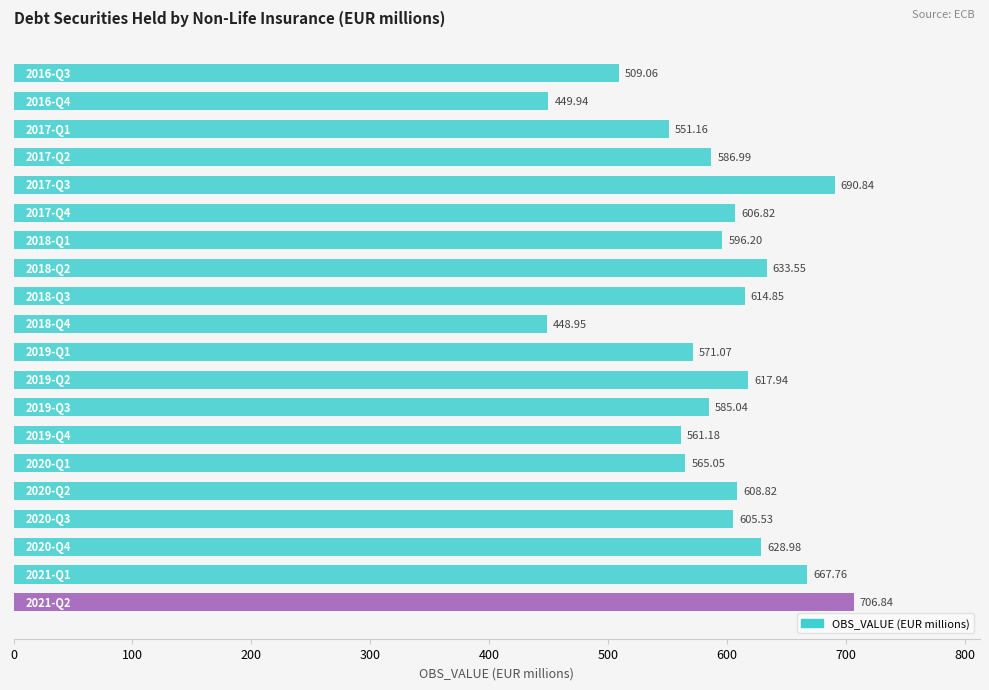

How many bars are there in total?

20